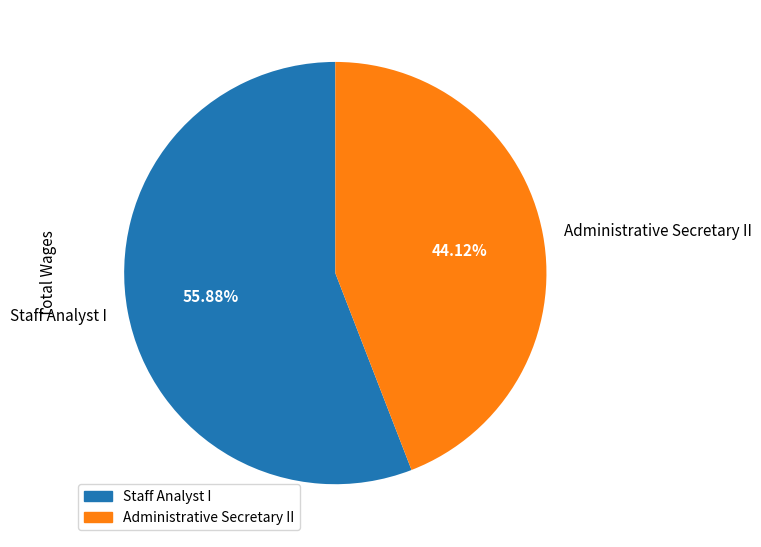

Which slice is the largest?

Staff Analyst I